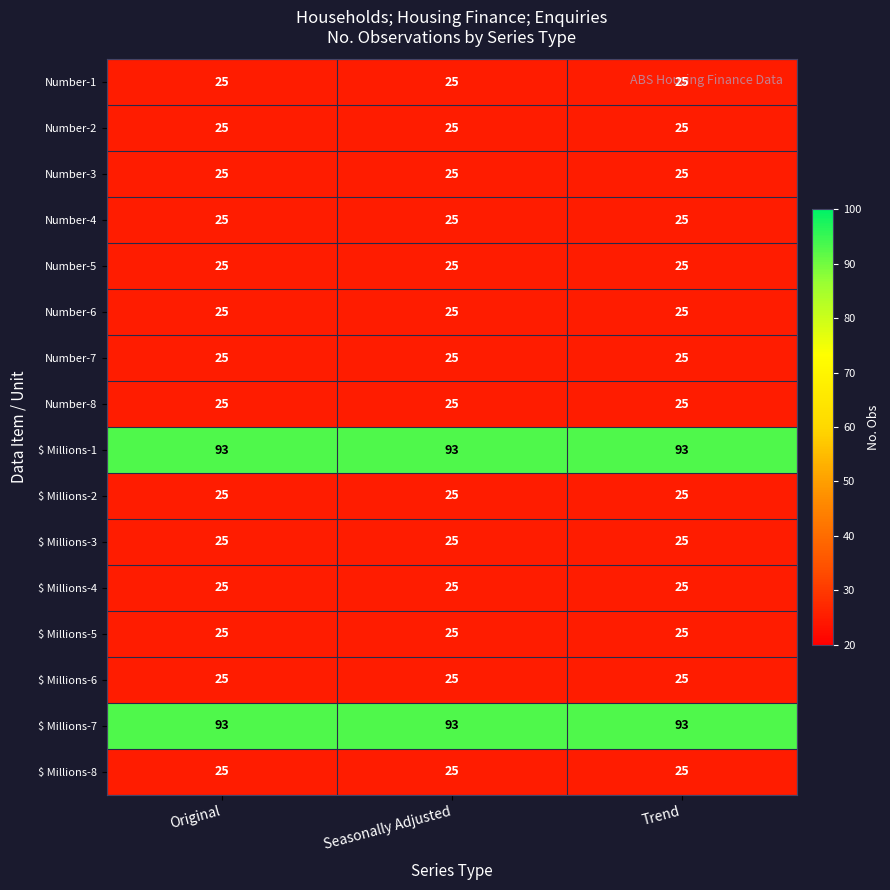

What is the average value of the $ Millions-7 series?

93